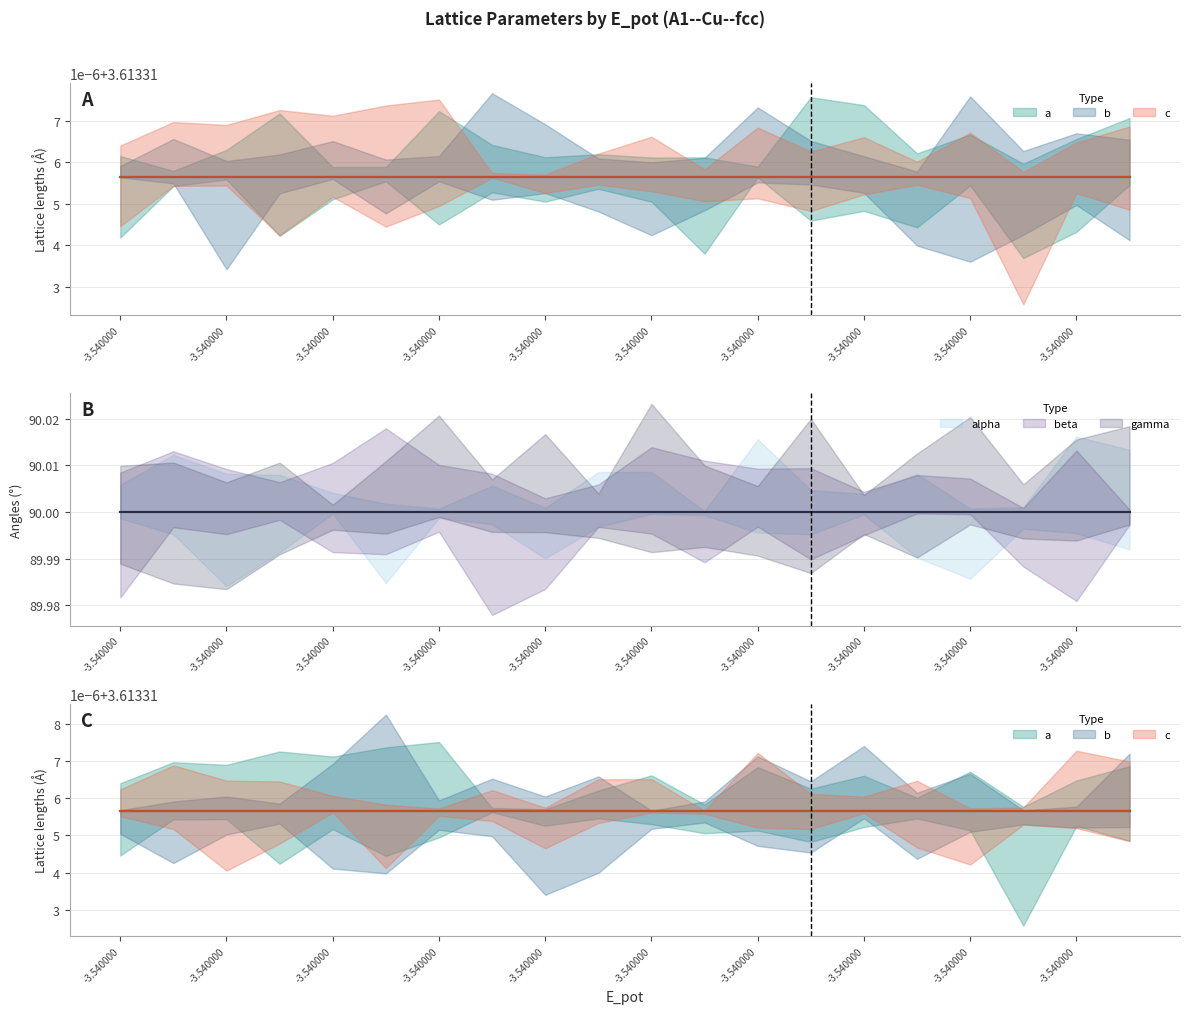

What is the average value of the beta series?

90.0